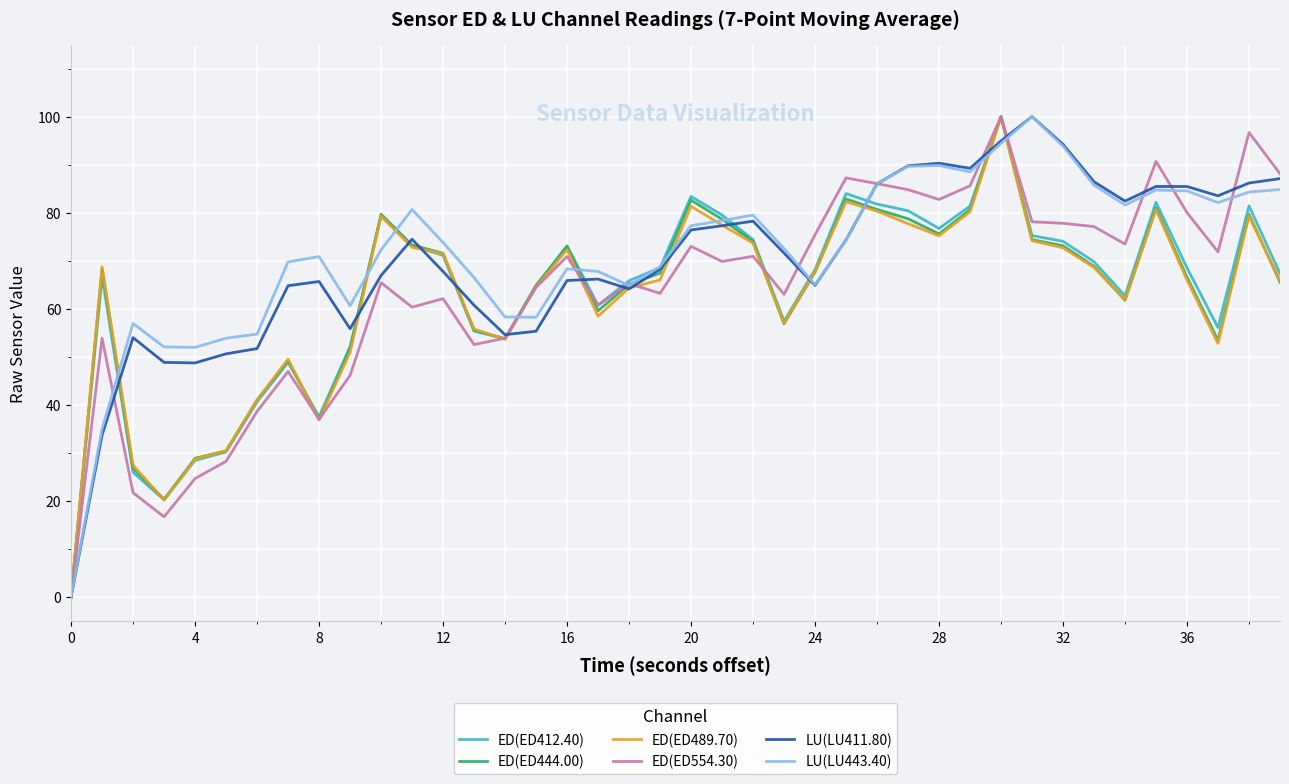

What is the maximum value for LU(LU443.40)?

100.0